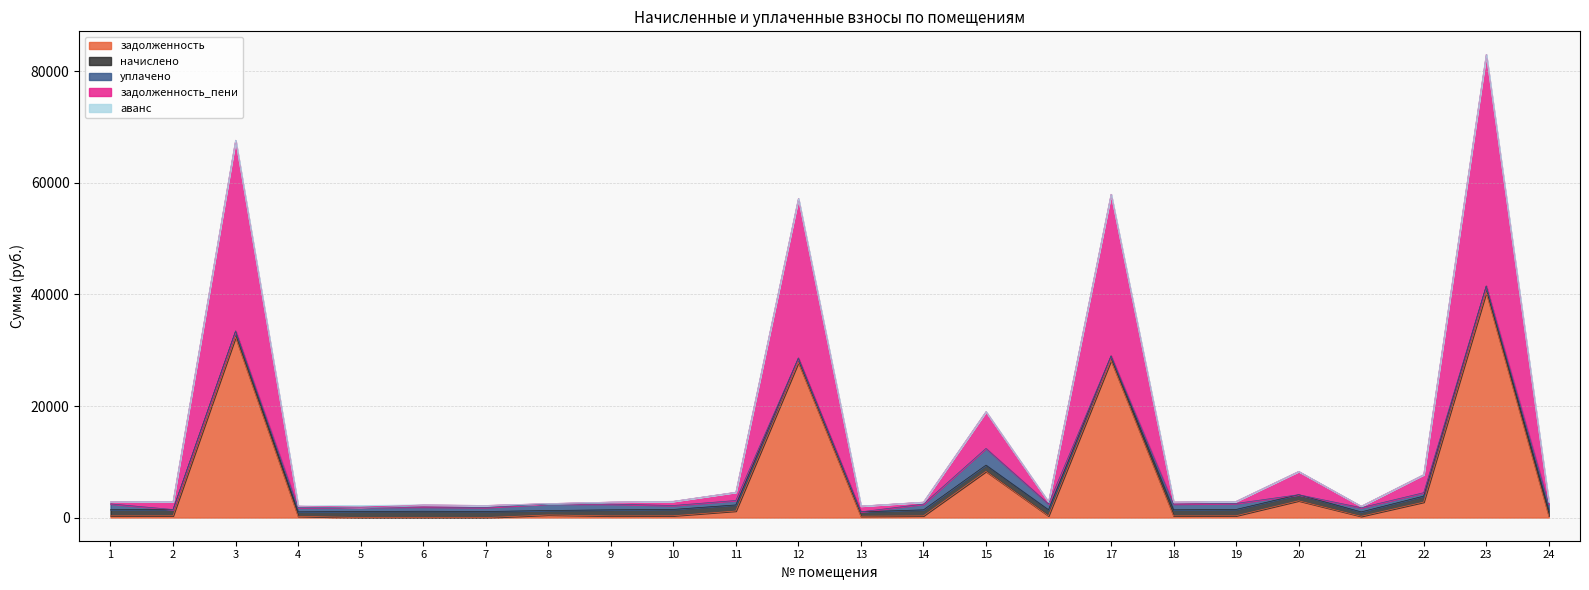

Reading left to right, transcribe all the data shown in this chart.

задолженность: 313.0	320.5	32356.9	228.6	0.0	0.0	0.0	464.5	308.5	324.2	1174.0	27816.5	237.2	307.8	8275.2	311.5	28188.5	309.3	322.7	3009.6	225.6	2771.7	40375.4	310.0
начислено: 1096.1	1122.3	1085.6	800.5	1085.6	1135.3	1088.2	800.5	1080.4	1135.3	1090.9	782.2	792.7	1077.8	1127.5	1090.9	792.7	1083.0	1130.1	1090.9	790.0	1077.8	1135.3	1085.6
уплачено: 1043.7	0.0	0.0	762.2	775.6	756.9	725.5	1175.8	1028.8	702.6	800.0	0.0	0.0	1026.3	3000.0	1038.7	0.0	1031.3	1076.1	0.0	752.3	611.8	0.0	1033.8
задолженность_пени: 365.4	1448.1	34219.1	266.8	0.0	378.4	362.8	69.8	360.1	757.3	1480.5	28598.7	1033.7	359.5	6583.0	363.6	28981.2	361.0	376.7	4173.6	263.3	3237.7	41510.8	361.9
аванс: 0.0	0.0	0.0	0.0	310.0	0.0	0.0	0.0	0.0	0.0	0.0	0.0	0.0	0.0	0.0	0.0	0.0	0.0	0.0	0.0	0.0	0.0	0.0	0.0